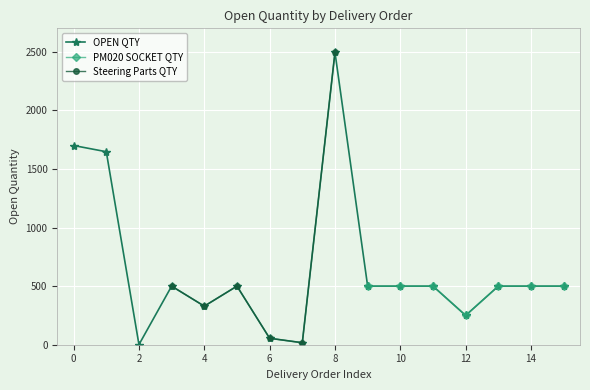

Is it true that OPEN QTY equals 1700 at 0?

True